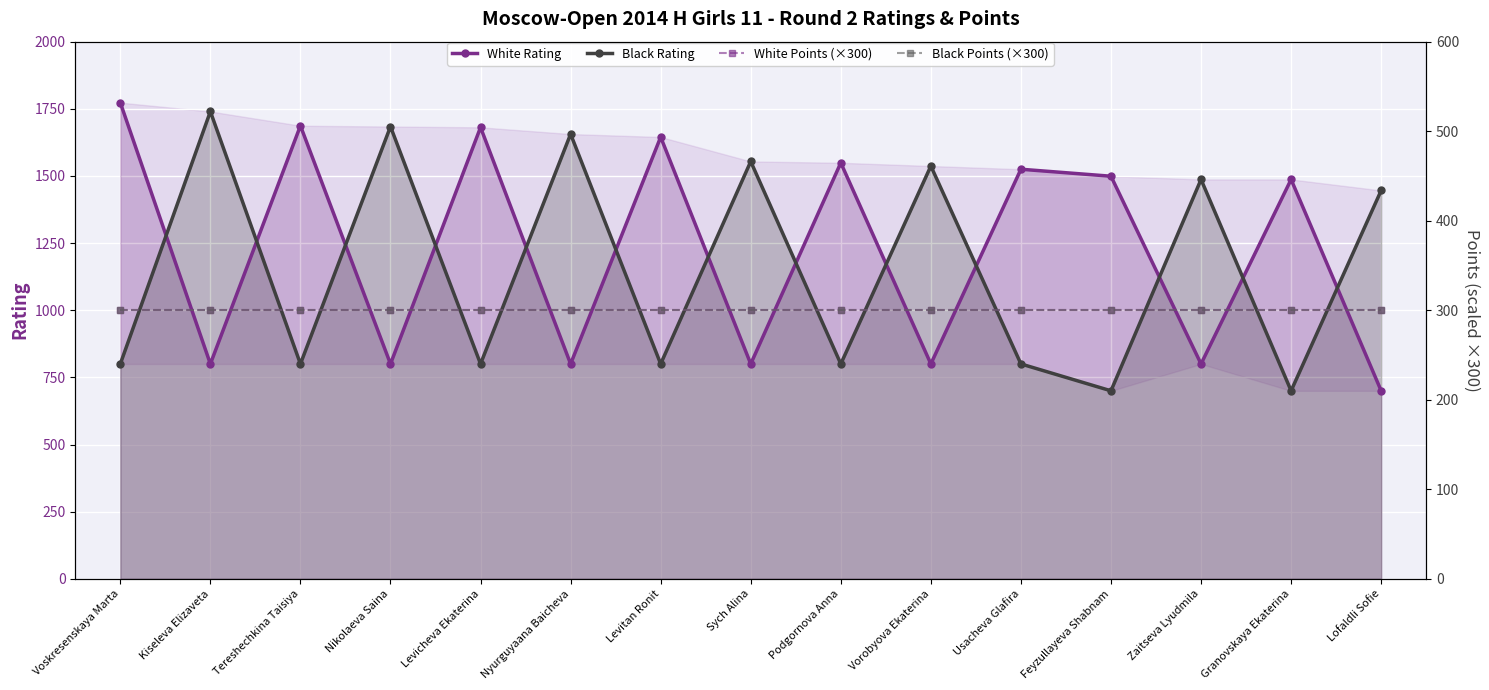

What is the label of the 11th point from the right?

Levicheva Ekaterina